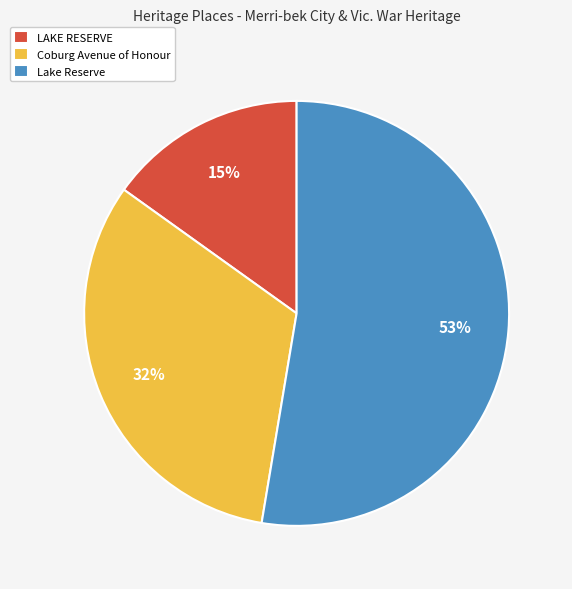

Rank the categories by value from highest to lowest.

Lake Reserve, Coburg Avenue of Honour, LAKE RESERVE